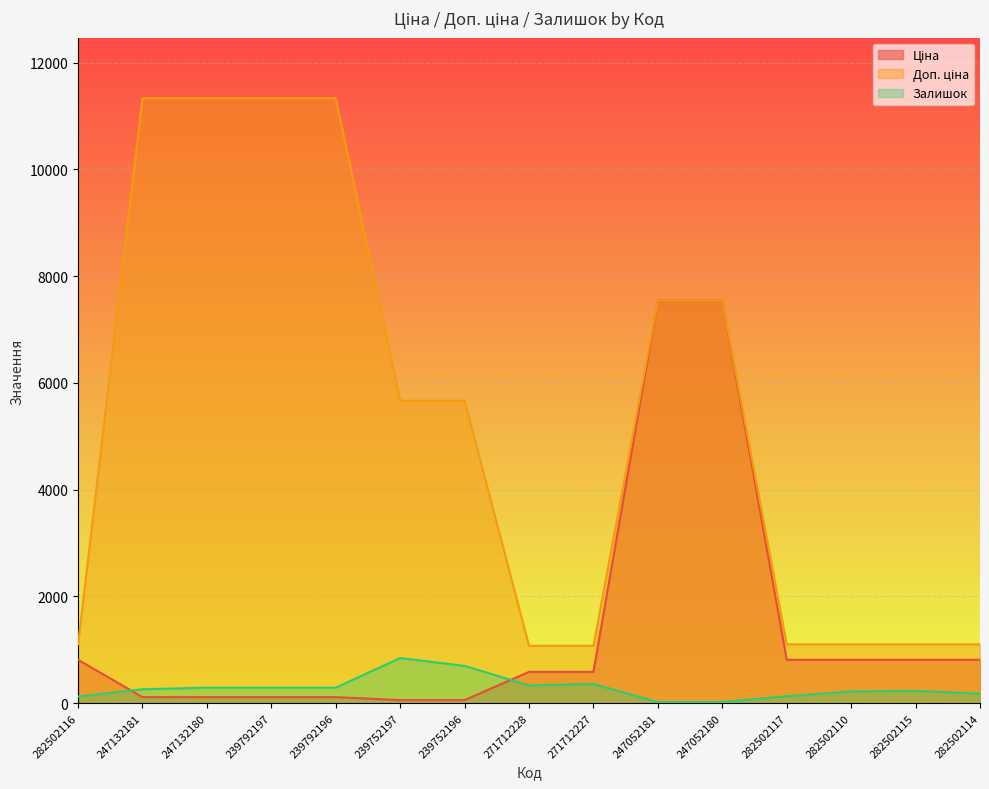

True or false: Залишок and Доп. ціна intersect in this chart.

False